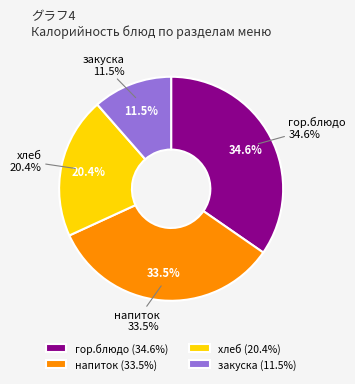

Does хлеб account for over 50% of the chart?

No